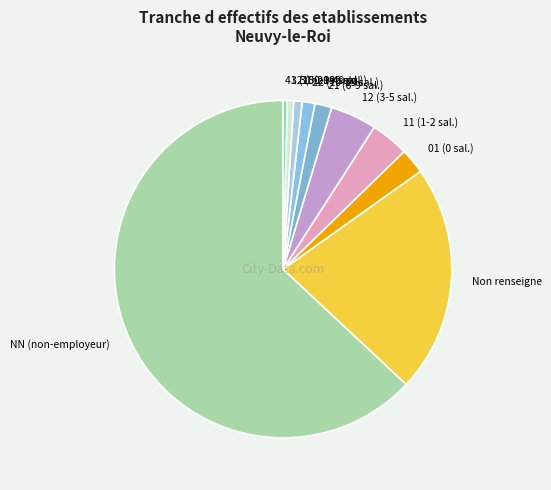

Does 31 (20-49 sal.) account for over 50% of the chart?

No